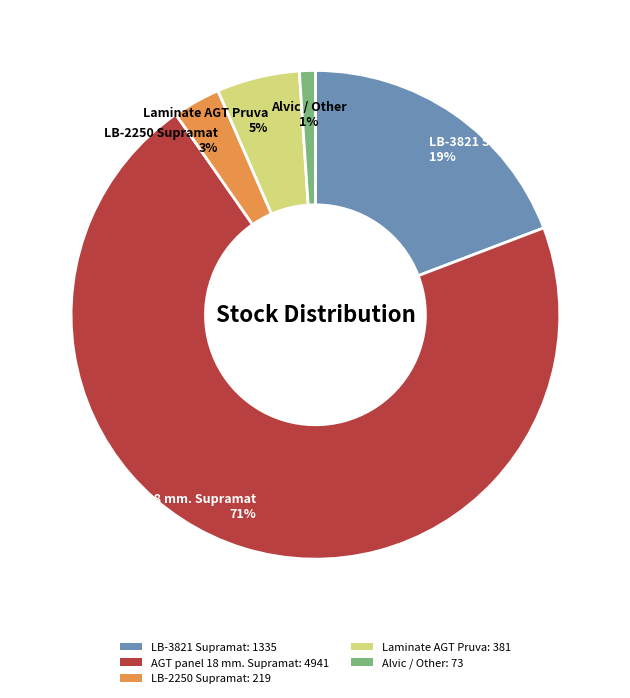

Is the sum of LB-2250 Supramat and Laminate AGT Pruva greater than half?

No